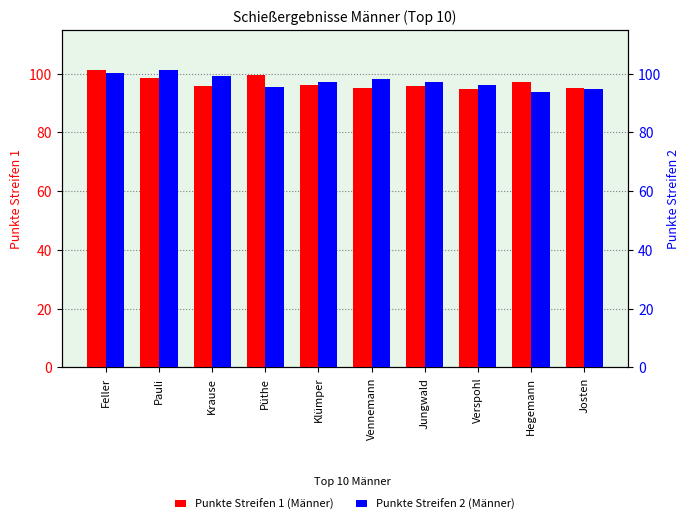

How many data points in Punkte Streifen 1 (Männer) are less than 96?

5